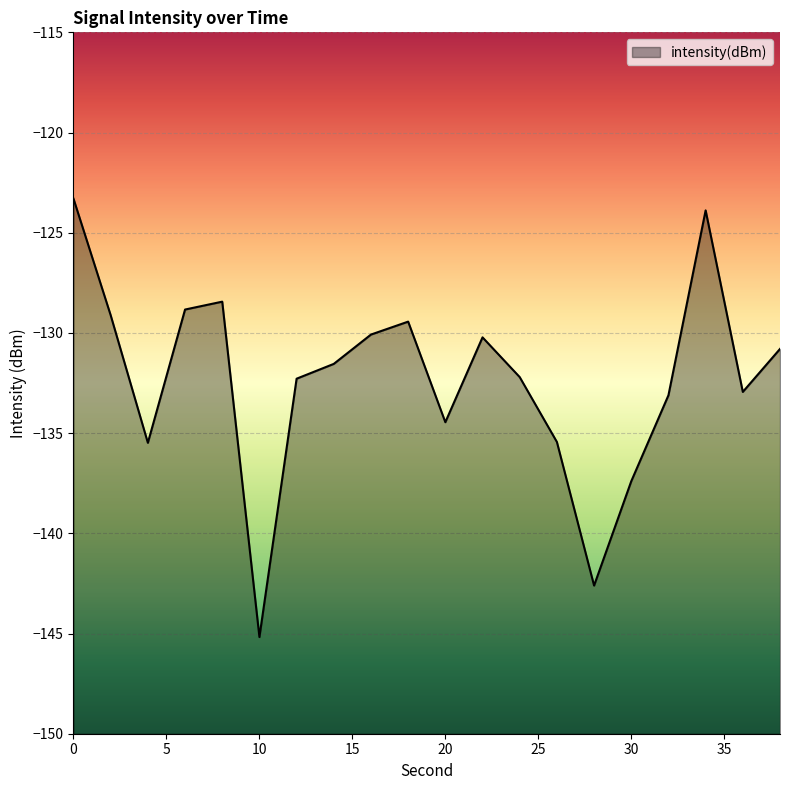

Rank the categories by value from highest to lowest.

0, 34, 8, 6, 2, 18, 16, 22, 38, 14, 24, 12, 36, 32, 20, 26, 4, 30, 28, 10